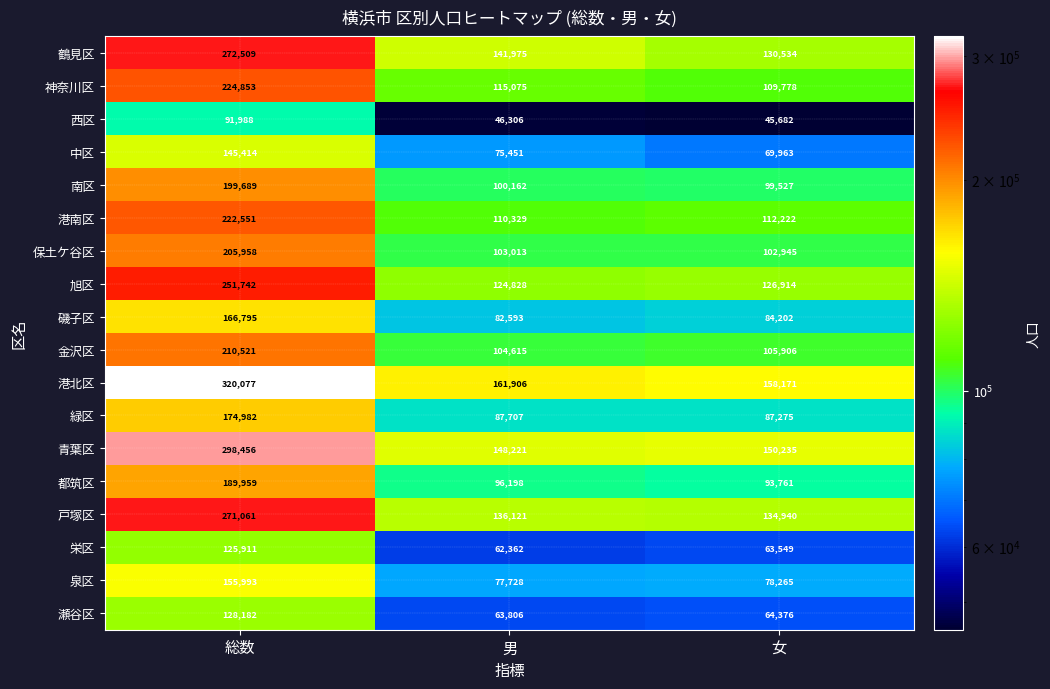

Is it true that 栄区 equals 20561 at 男?

False